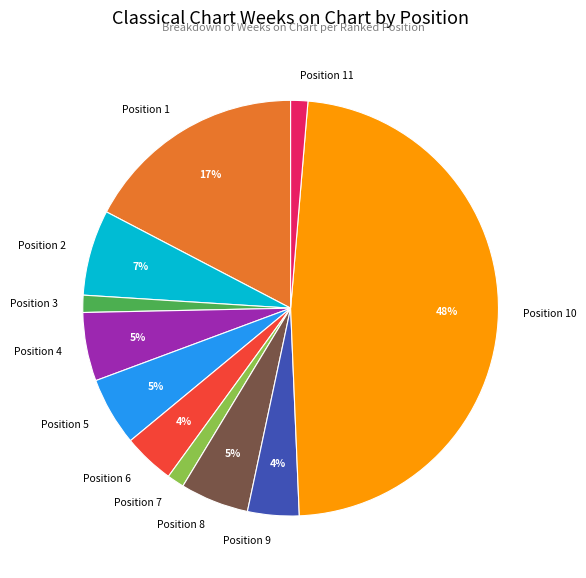

Is there a majority slice in this chart?

No